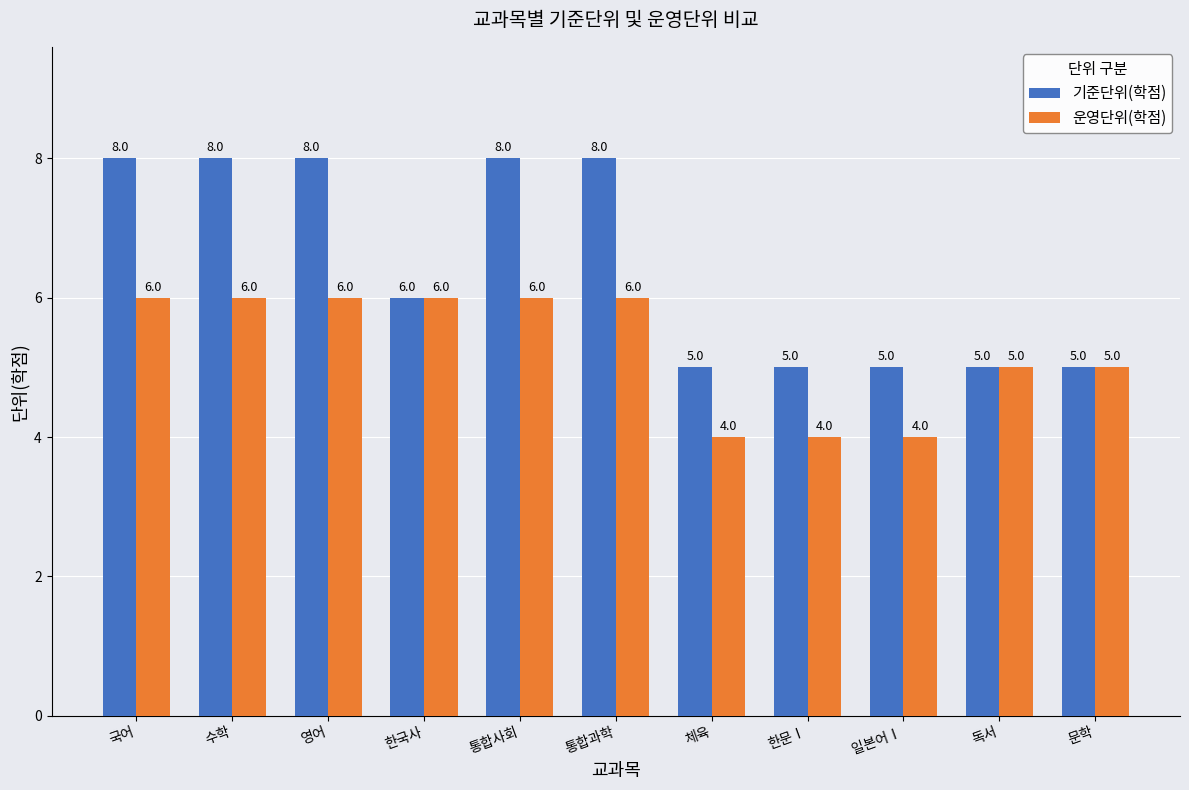

Which series changed the most between 수학 and 문학?

기준단위(학점)